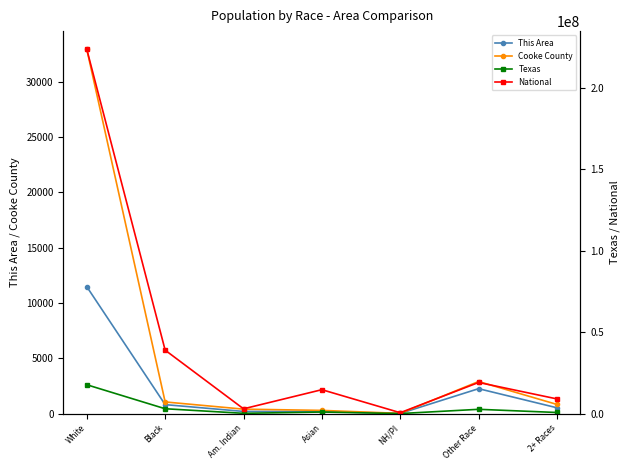

Which series has the largest total across all categories?

National